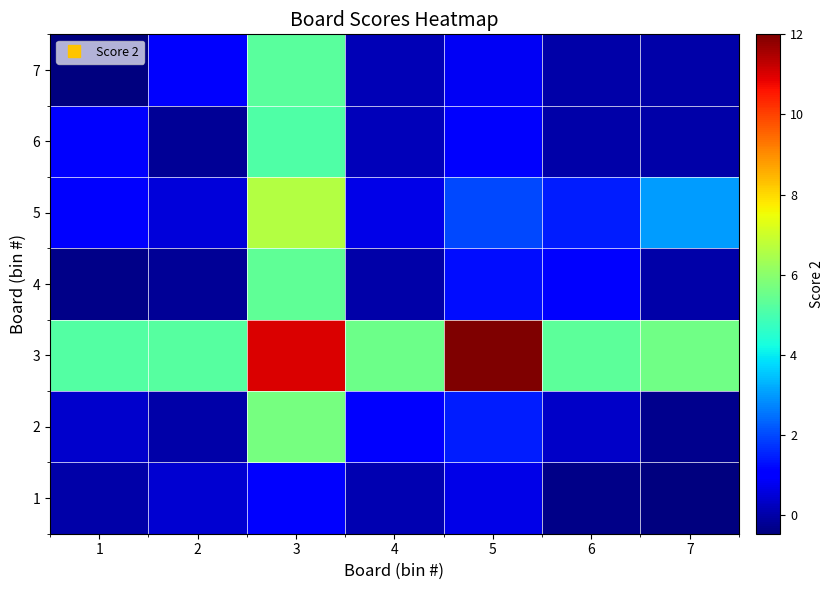

What is the total value across all series at 2?

6.8